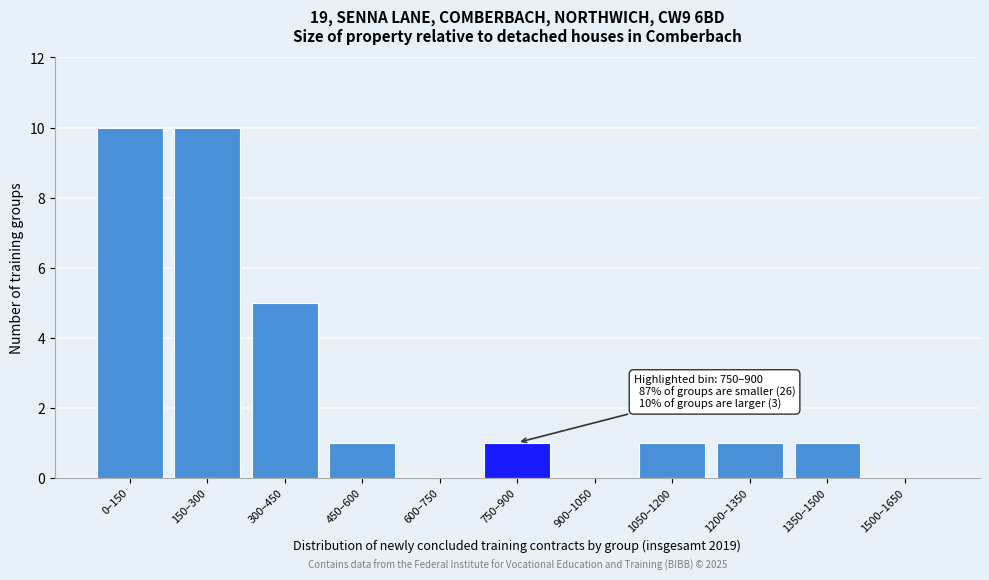

Reading left to right, what are all the values shown in this chart?

0–150=10	150–300=10	300–450=5	450–600=1	600–750=0	750–900=1	900–1050=0	1050–1200=1	1200–1350=1	1350–1500=1	1500–1650=0